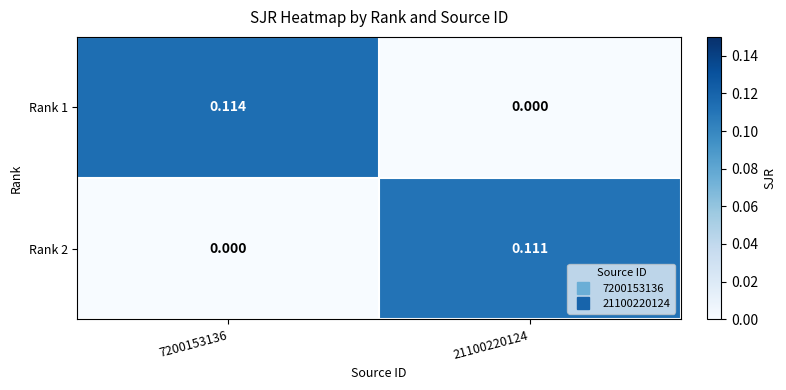

At 7200153136, list the series in order from largest to smallest.

Rank 1, Rank 2